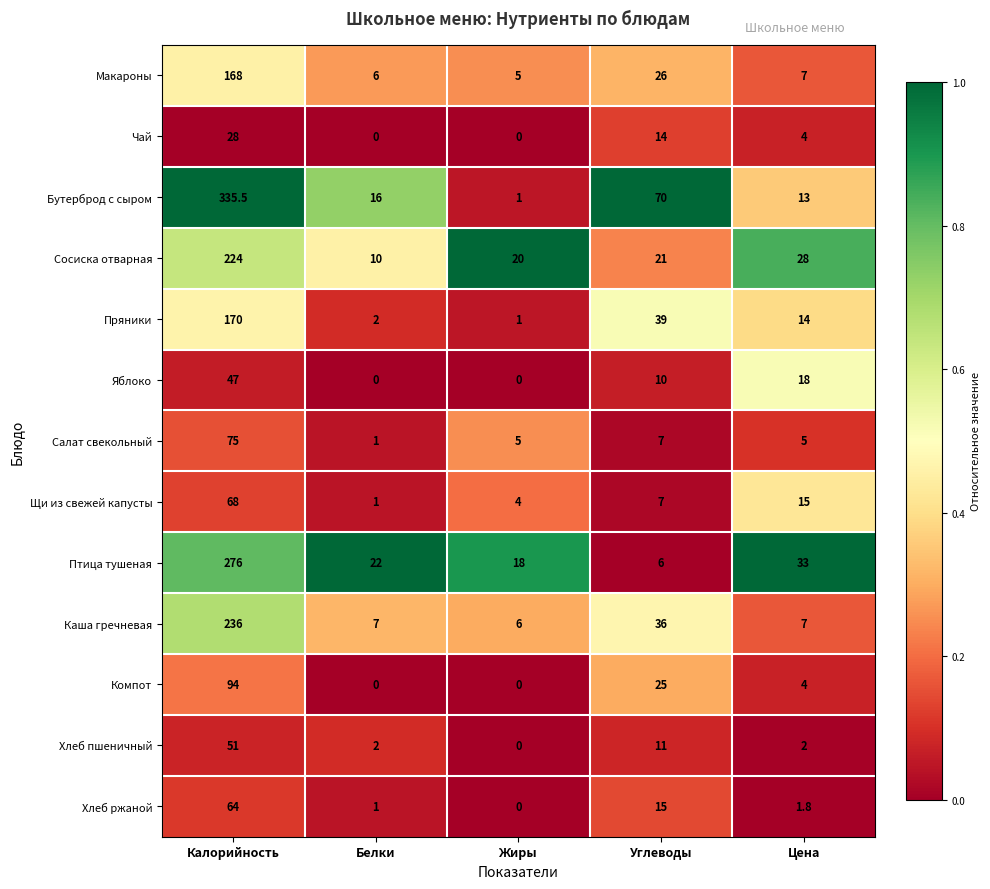

Which series has the largest total across all categories?

Бутерброд с сыром